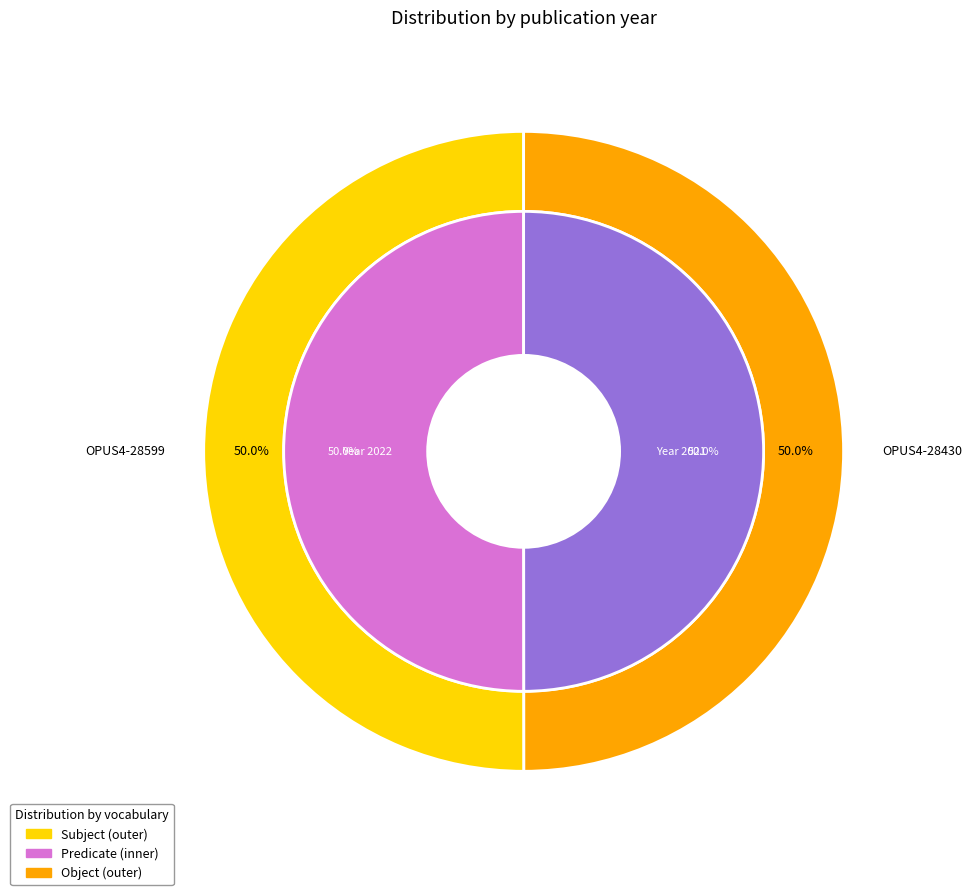

Which slice is the smallest?

OPUS4-28430